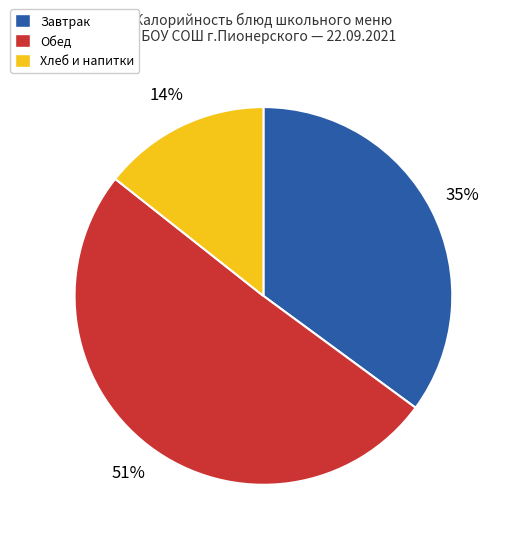

To the nearest percent, what portion does Завтрак represent?

35%